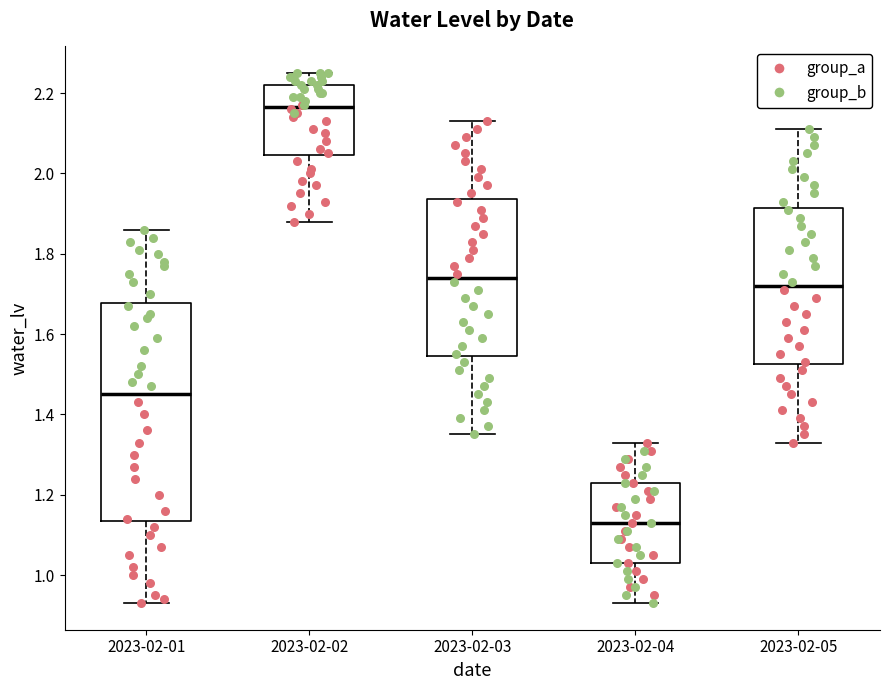

Which box's median line is the lowest?

2023-02-04